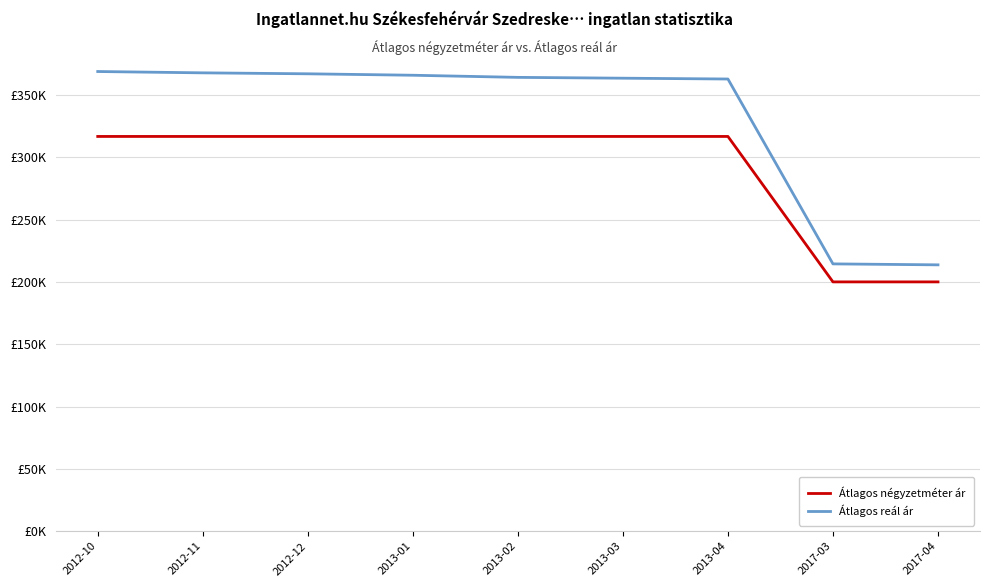

What is the minimum value shown in the chart?

200000